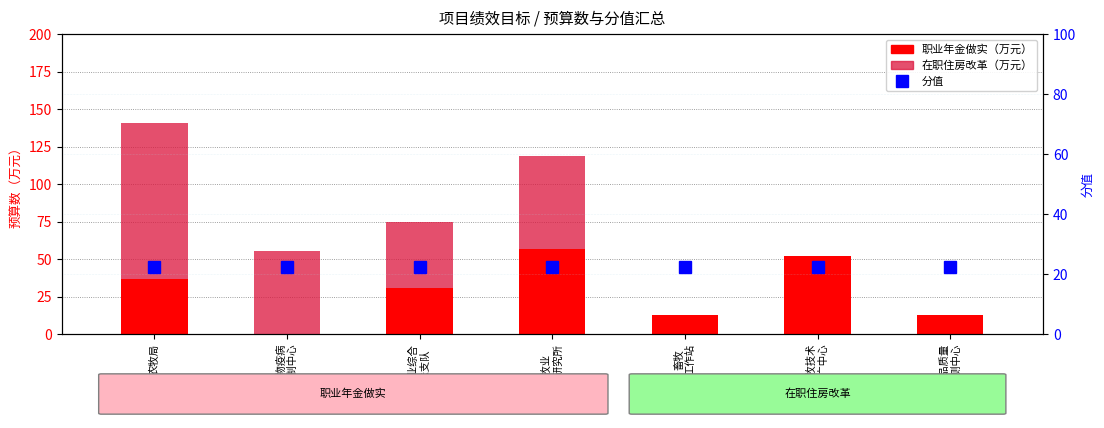

At 农畜产品质量
安全监测中心, list the series in order from largest to smallest.

分值, 职业年金做实, 在职住房改革